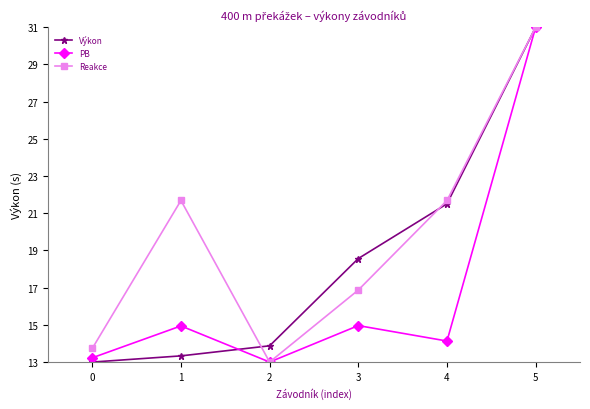

Rank the series by their average value, from highest to lowest.

Reakce, Výkon, PB